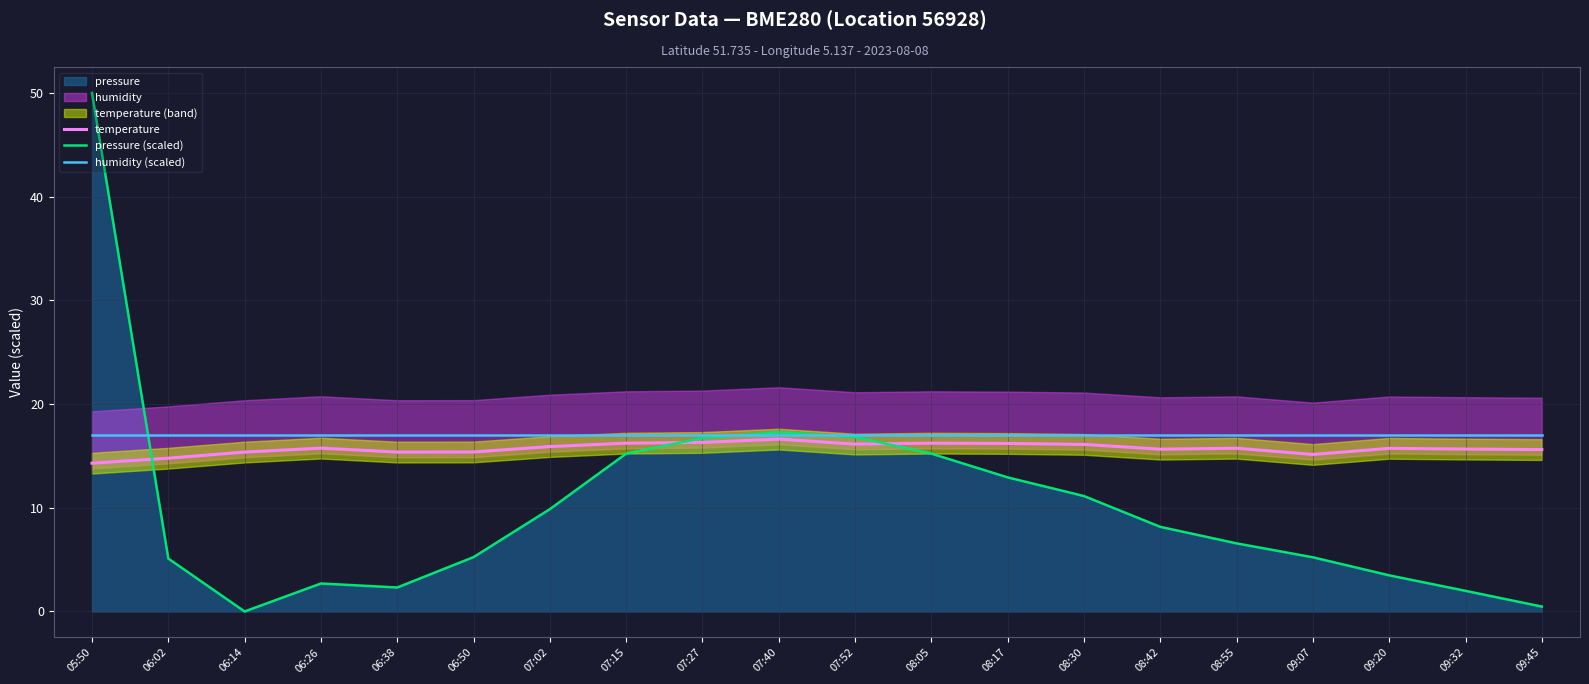

What is the lowest value of the humidity (scaled) series?

17.0